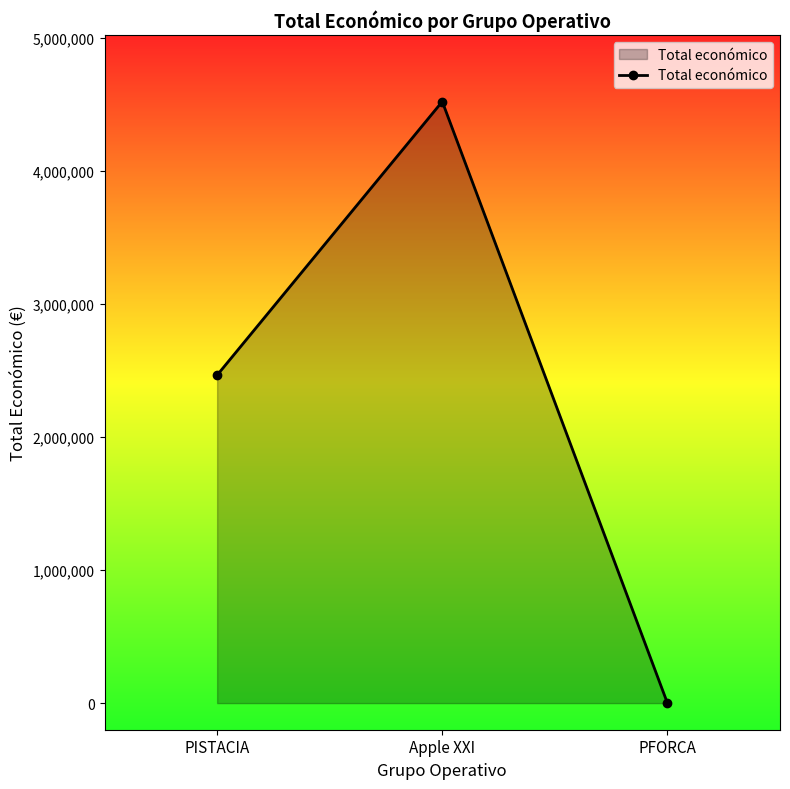

List the labels in order of value, largest first.

Apple XXI, PISTACIA, PFORCA